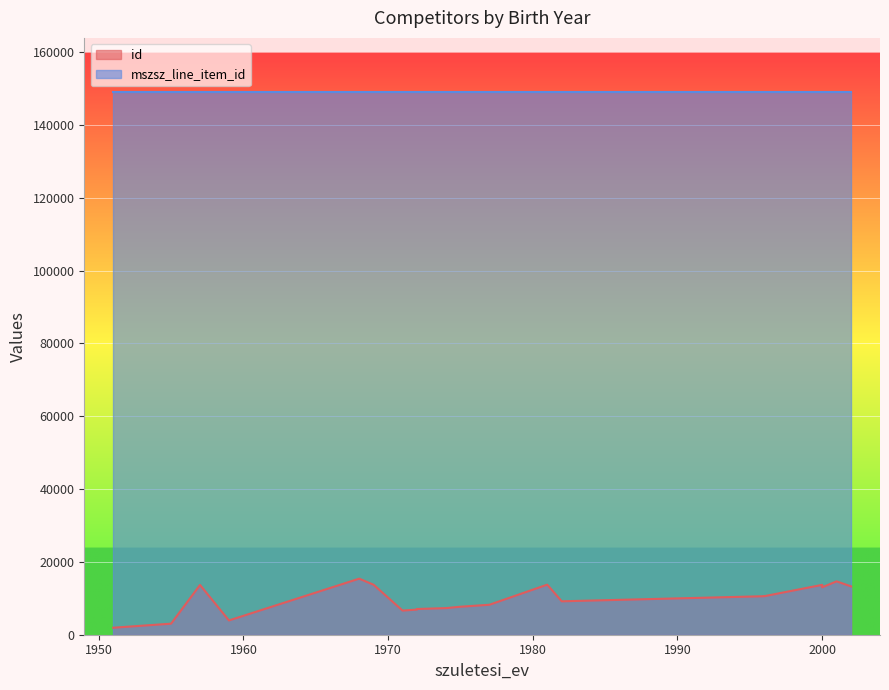

What is the minimum value for id?

1925